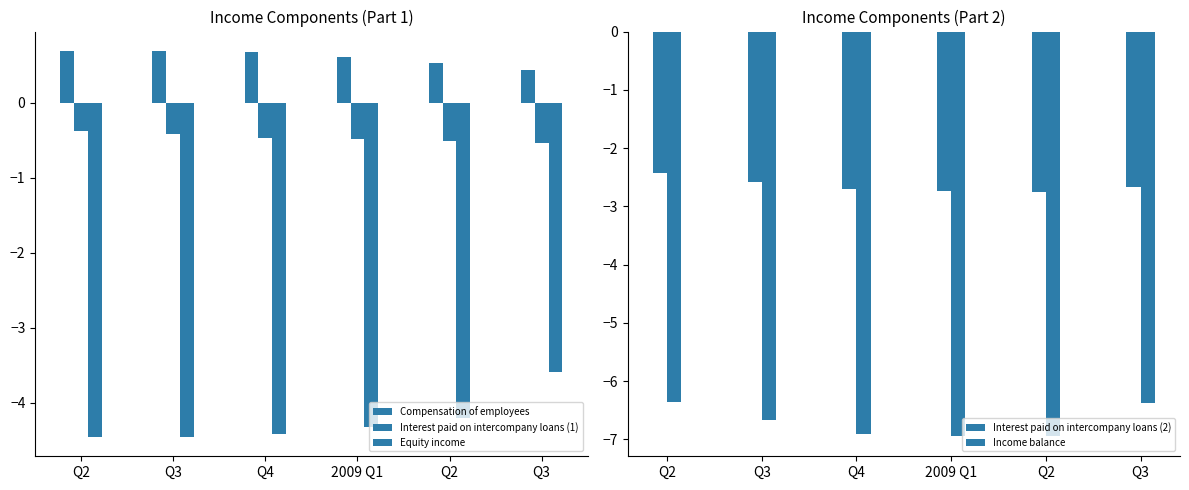

Count the number of data series in this chart.

5